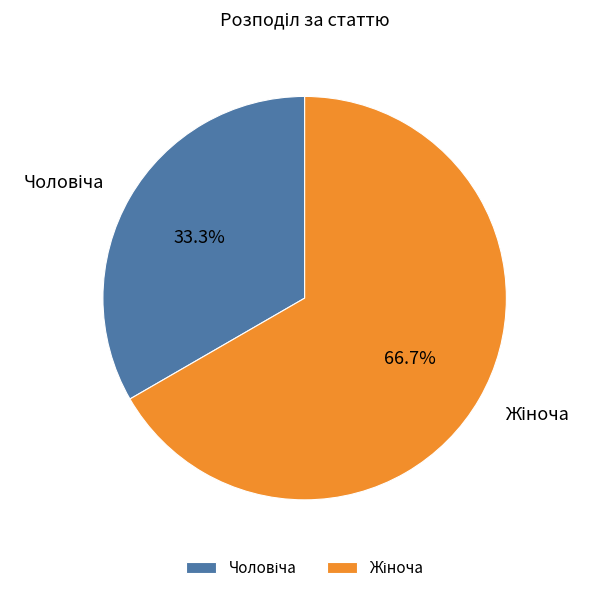

Does any single category account for the majority?

Yes